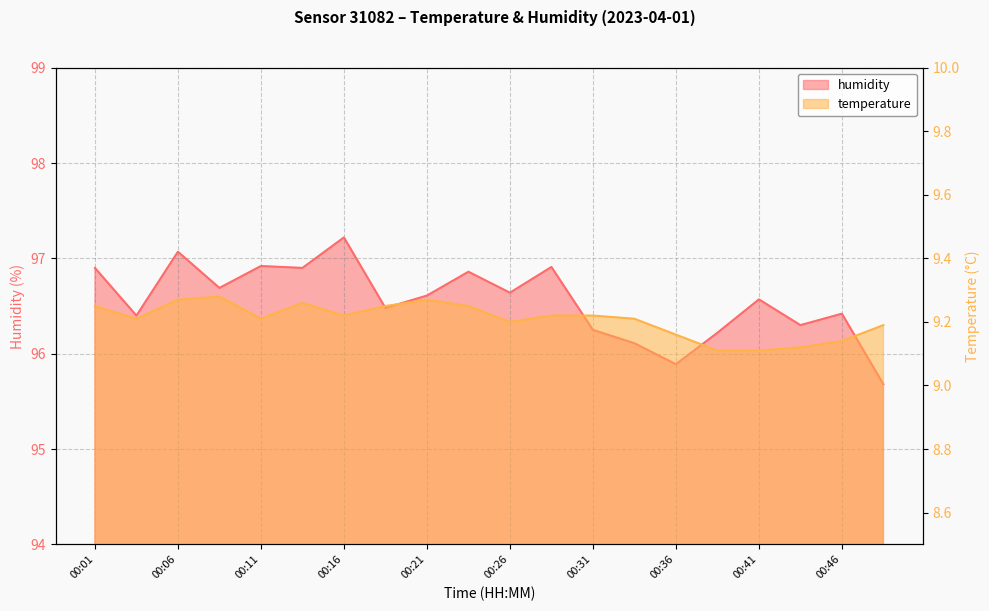

Is it true that temperature equals 9.2 at 00:16?

True